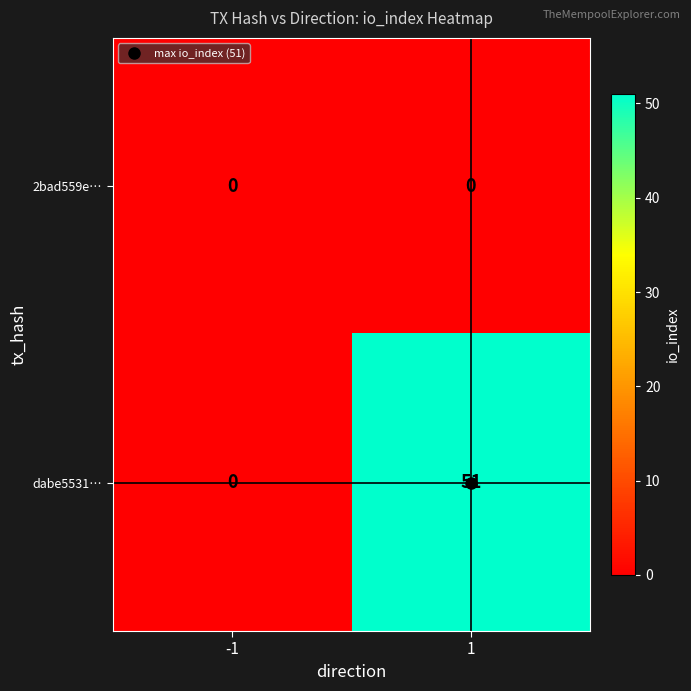

What is the highest value of the dabe5531… series?

51